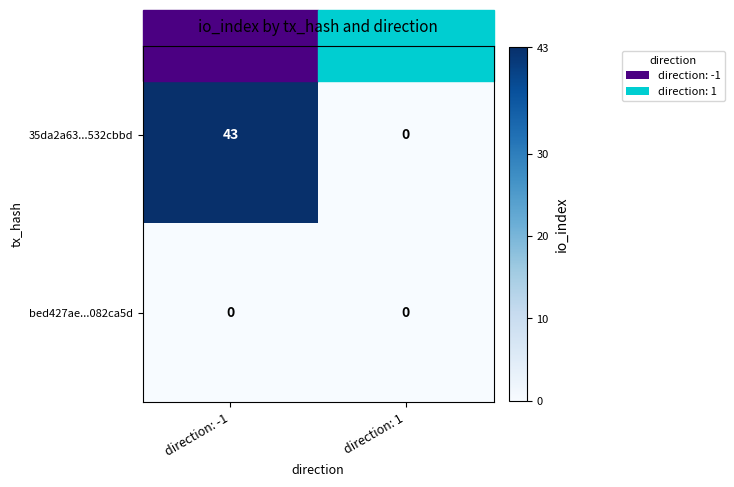

List the series in order of their peak value, highest first.

35da2a63...532cbbd, bed427ae...082ca5d